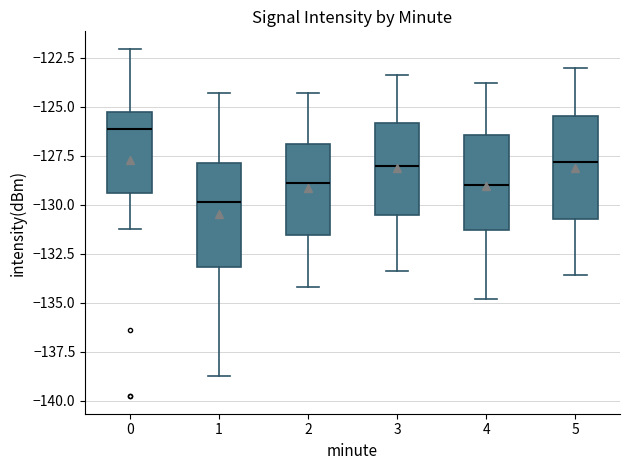

Which box has the lowest median line?

1